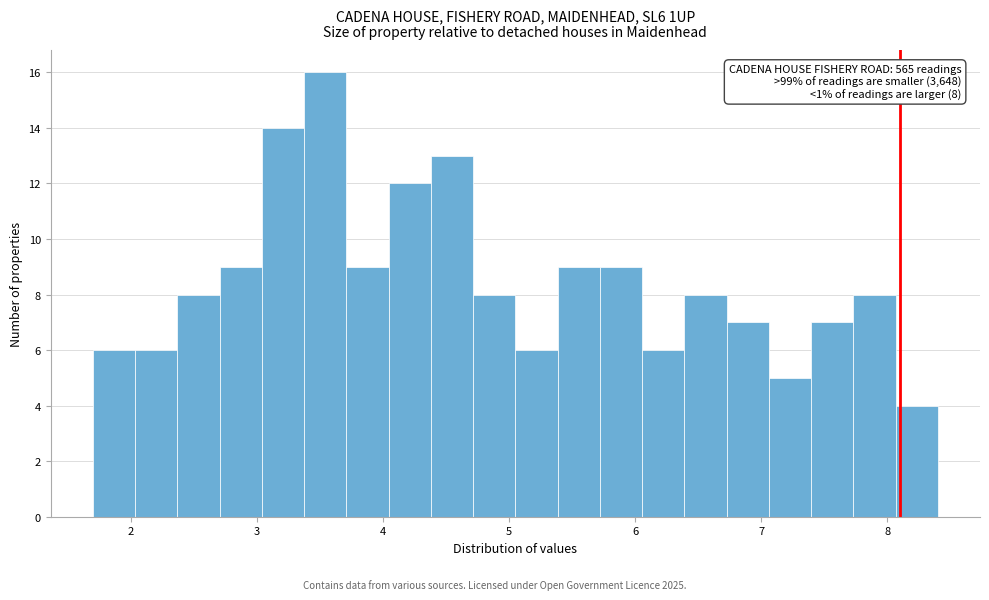

Read against the x-axis, roughly where is the centre of the tallest bar?

3.5